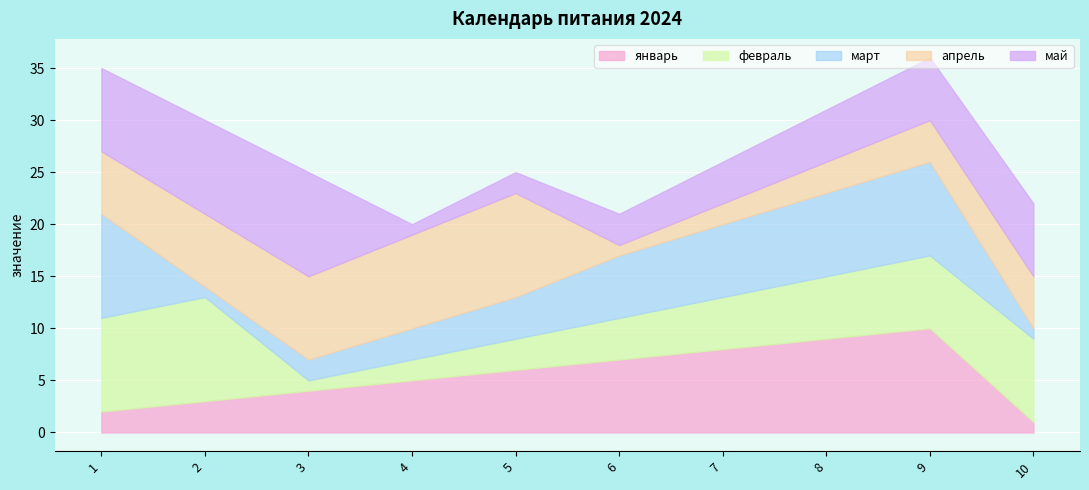

How many lines are shown in the chart?

5